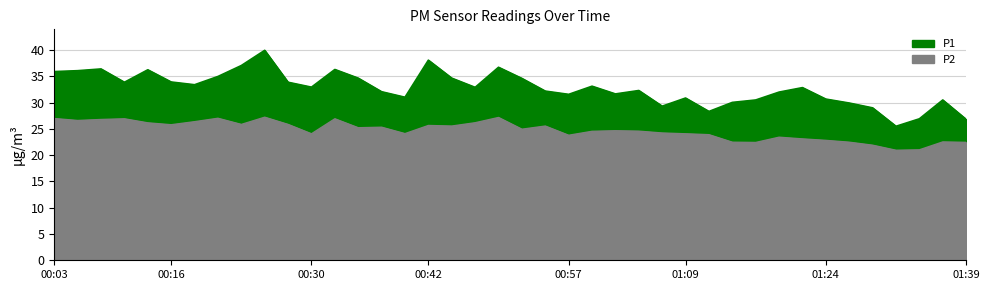

At which category does P1 reach its first local valley?

00:11